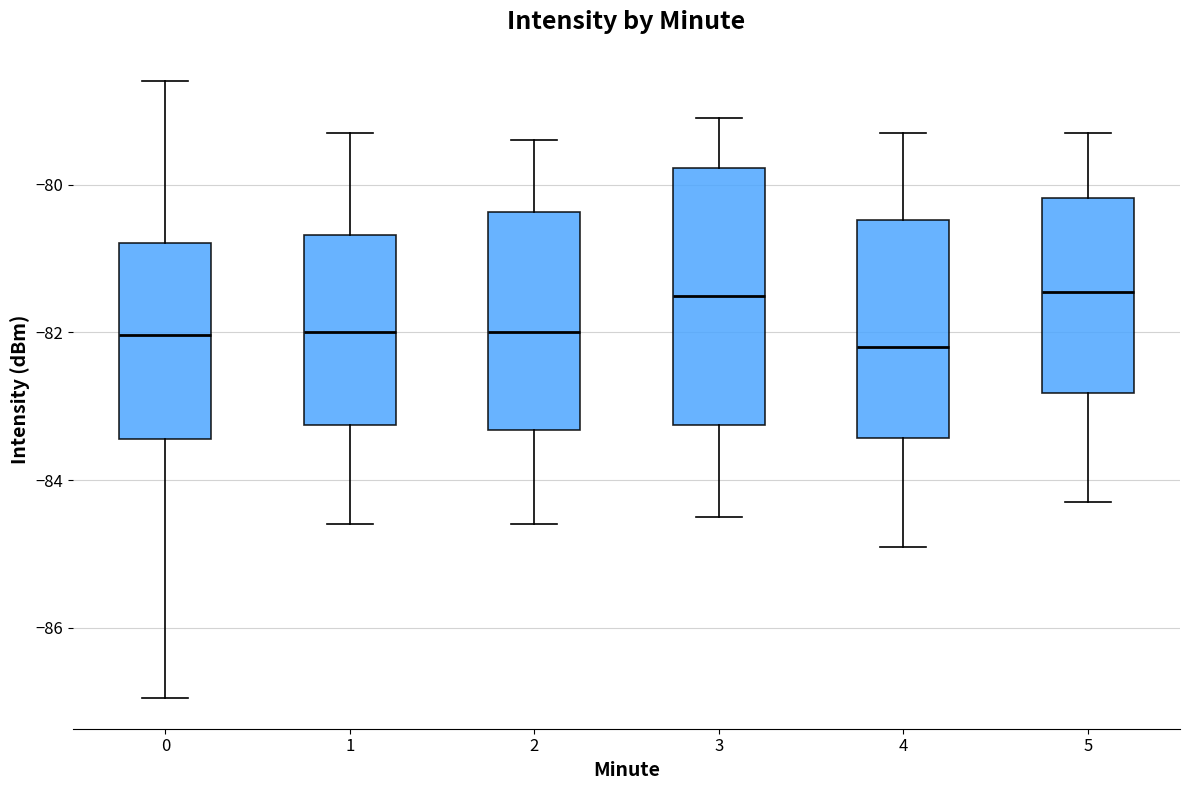

Where does the median line of the box at x = 1 sit on the y-axis? The values are not printed on the chart, so give them approximately, as read against the axis.

-82.0